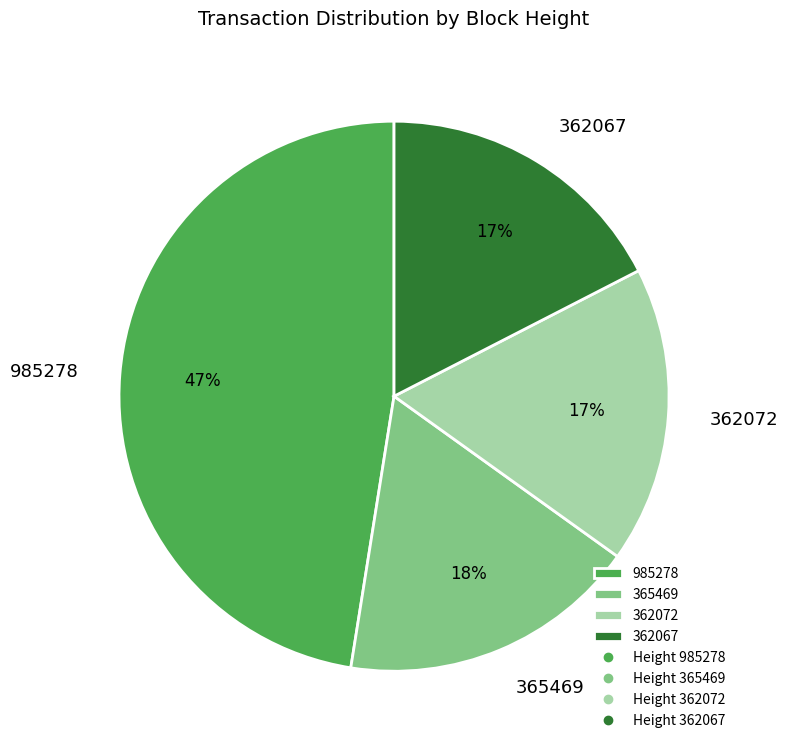

How many slices are in this pie chart?

4